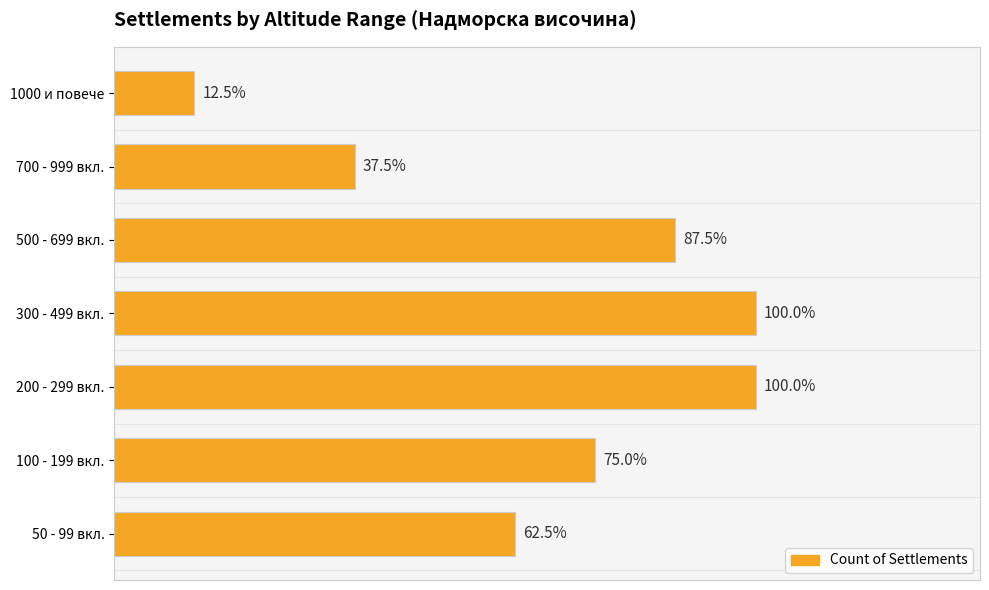

Does the chart contain any negative values?

No